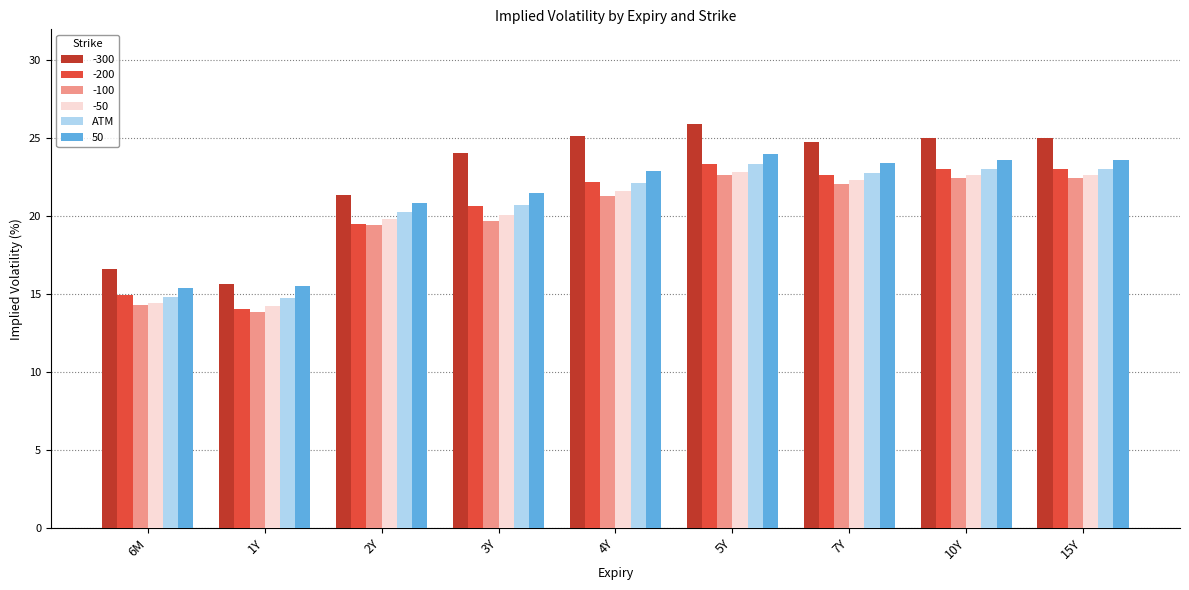

Is the value of -100 at 15Y greater than the value of 50 at 2Y?

Yes